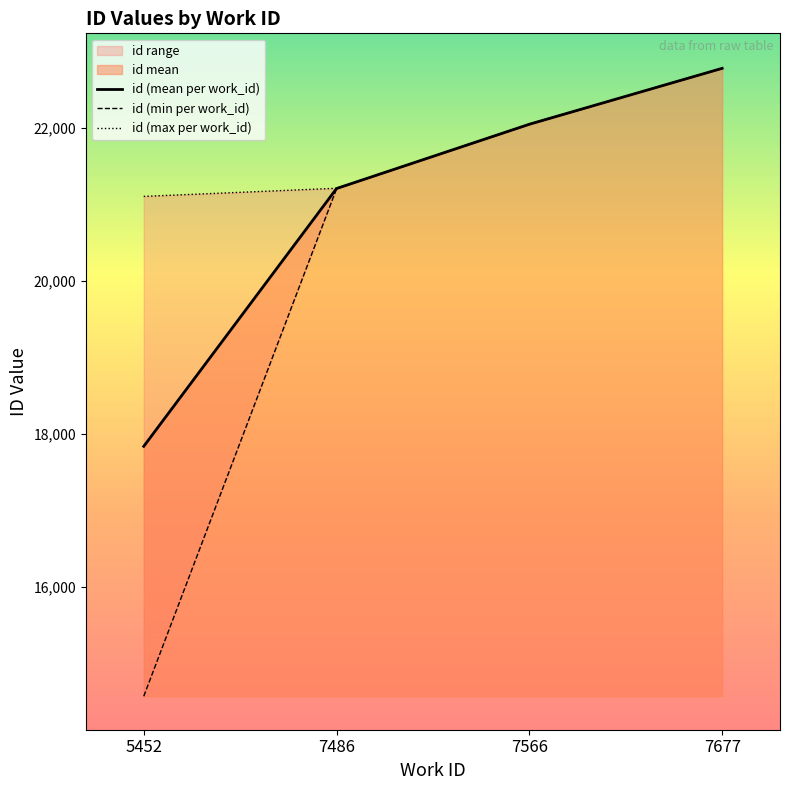

Reading left to right, what are all the values shown in this chart?

id (mean per work_id): 17840.0	21208.7	22048.5	22779.3
id (min per work_id): 14574.0	21206.0	22045.0	22777.0
id (max per work_id): 21106.0	21212.0	22052.0	22781.0